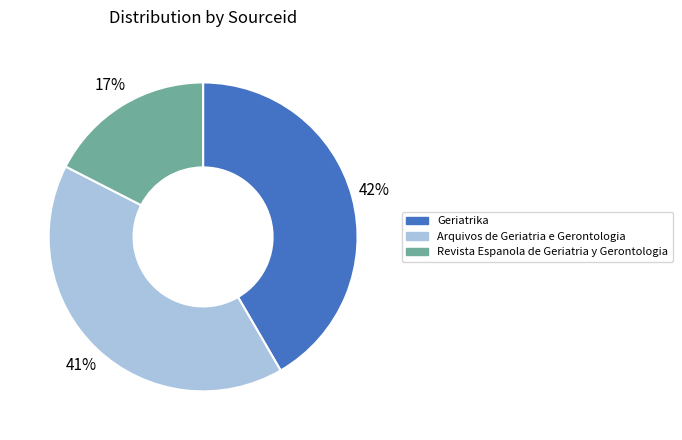

Does Geriatrika represent more than half of the total?

No